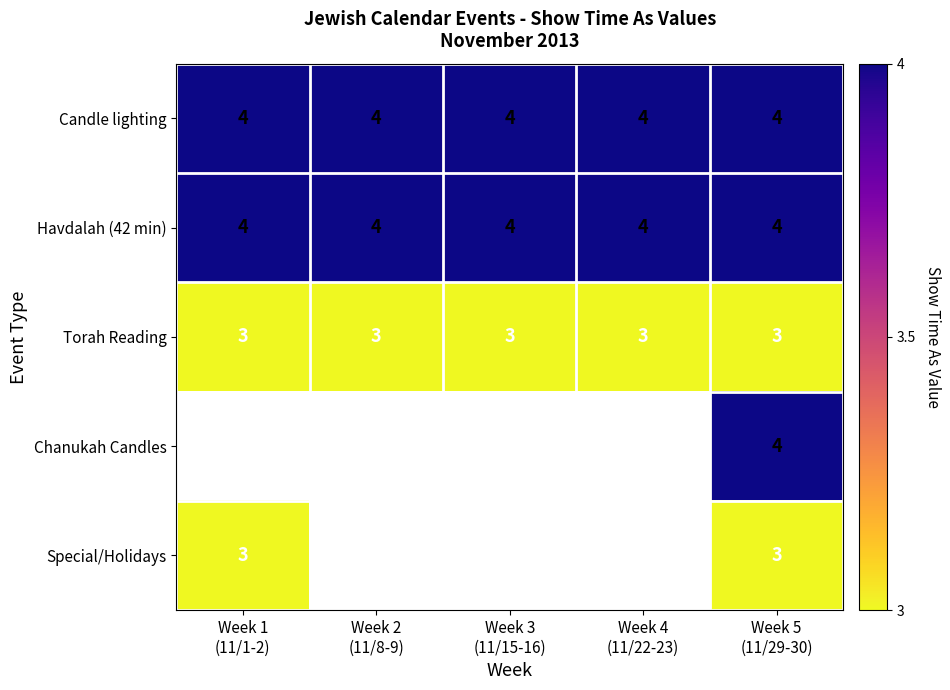

What is the highest value of the Torah Reading series?

3